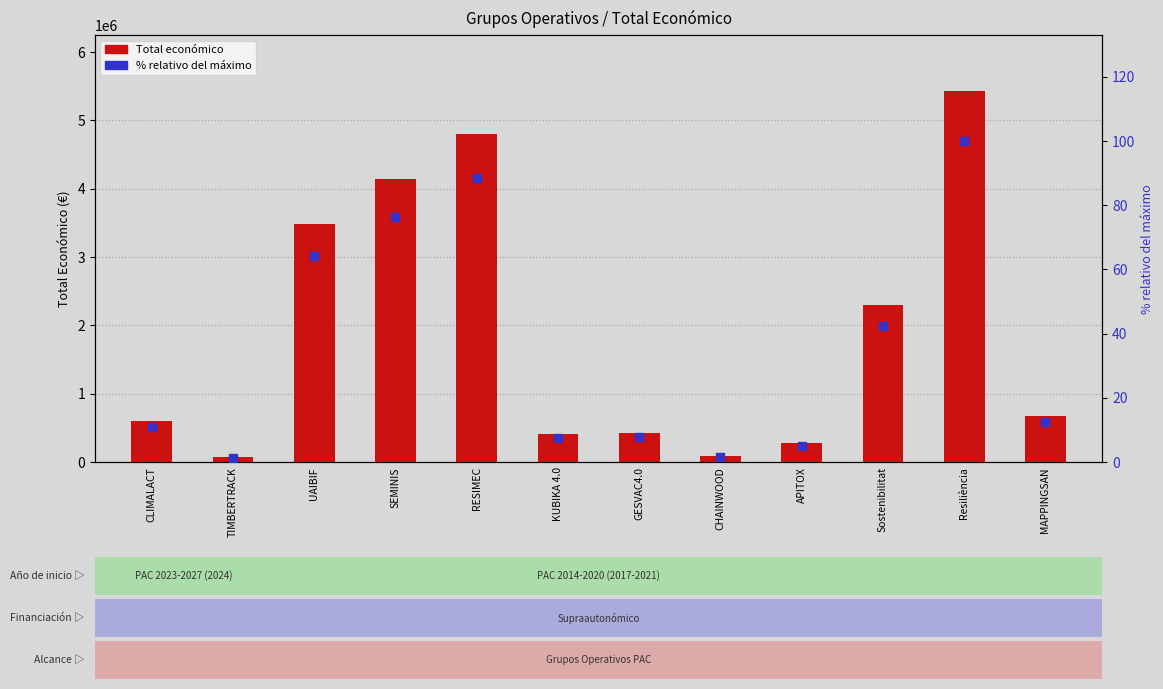

Which series contains the lowest Y value?

% relativo del máximo